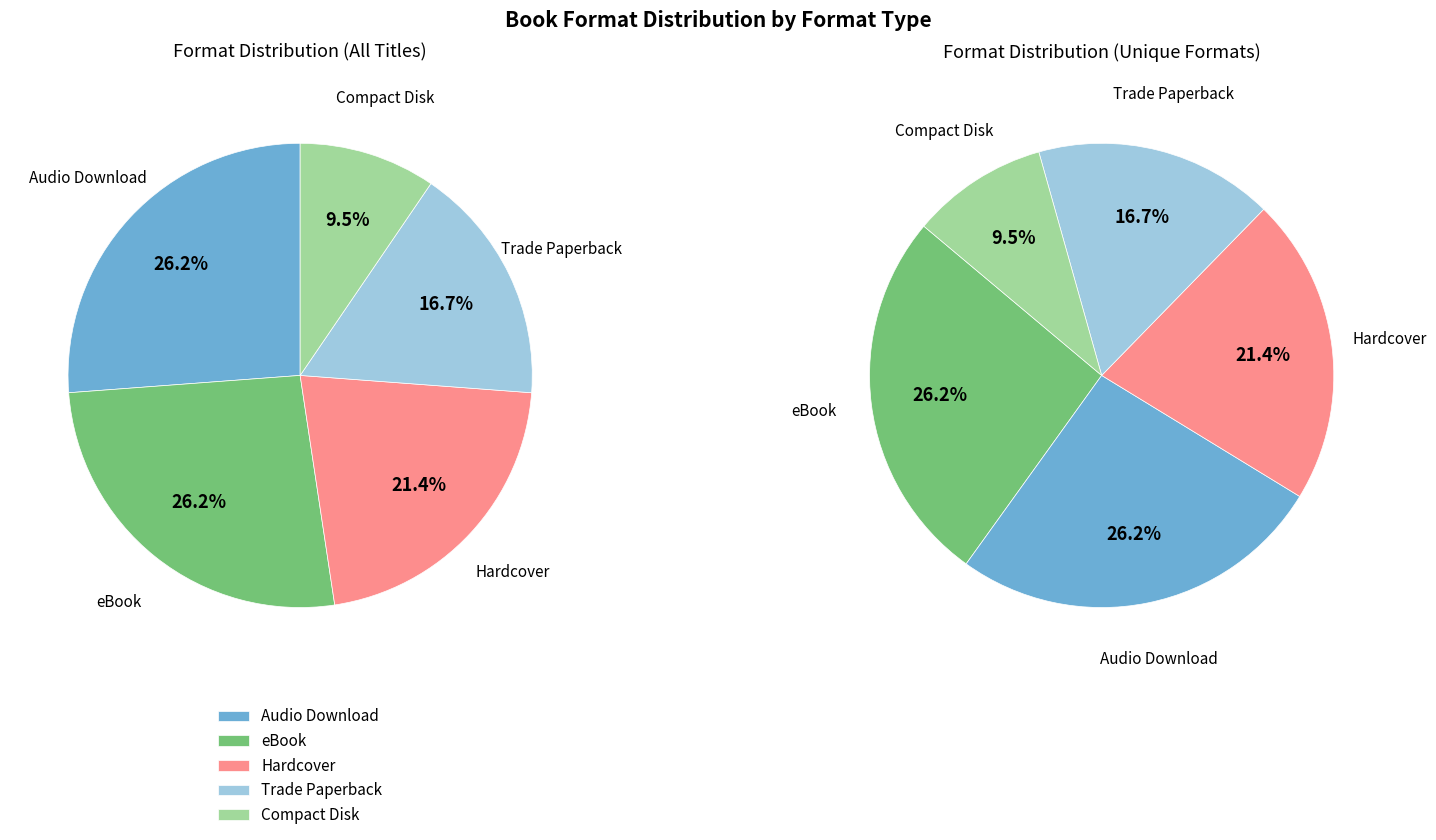

Does 10 represent more than half of the total?

No